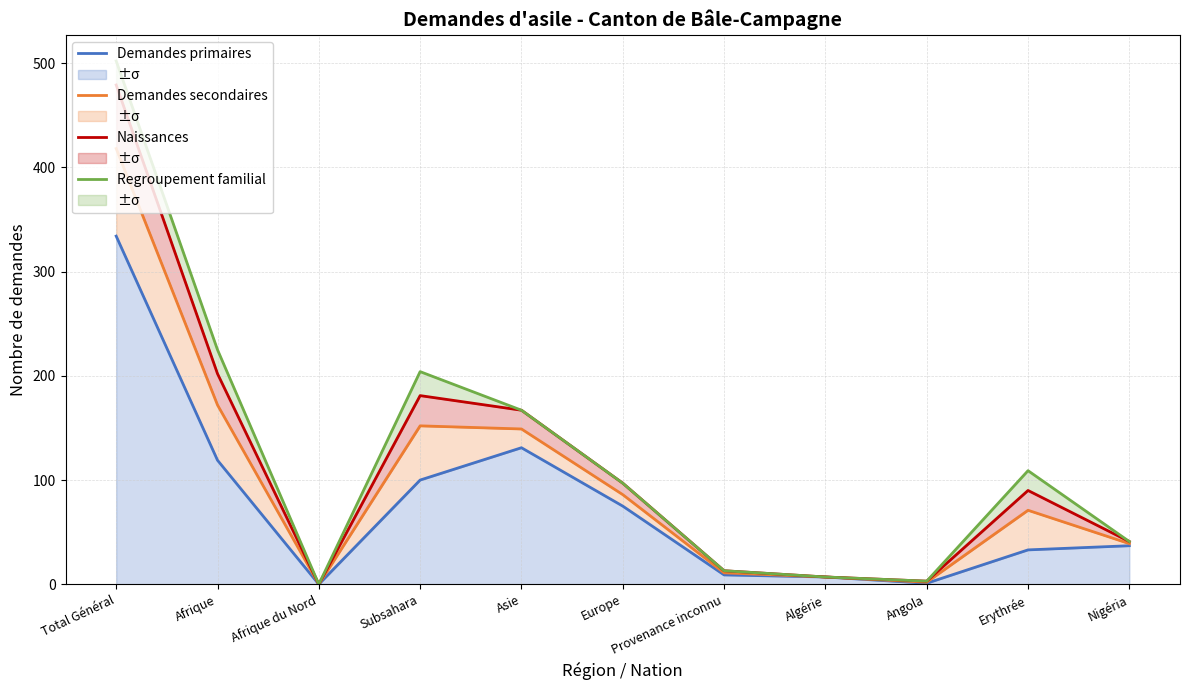

What is the total value across all series at Erythrée?

303